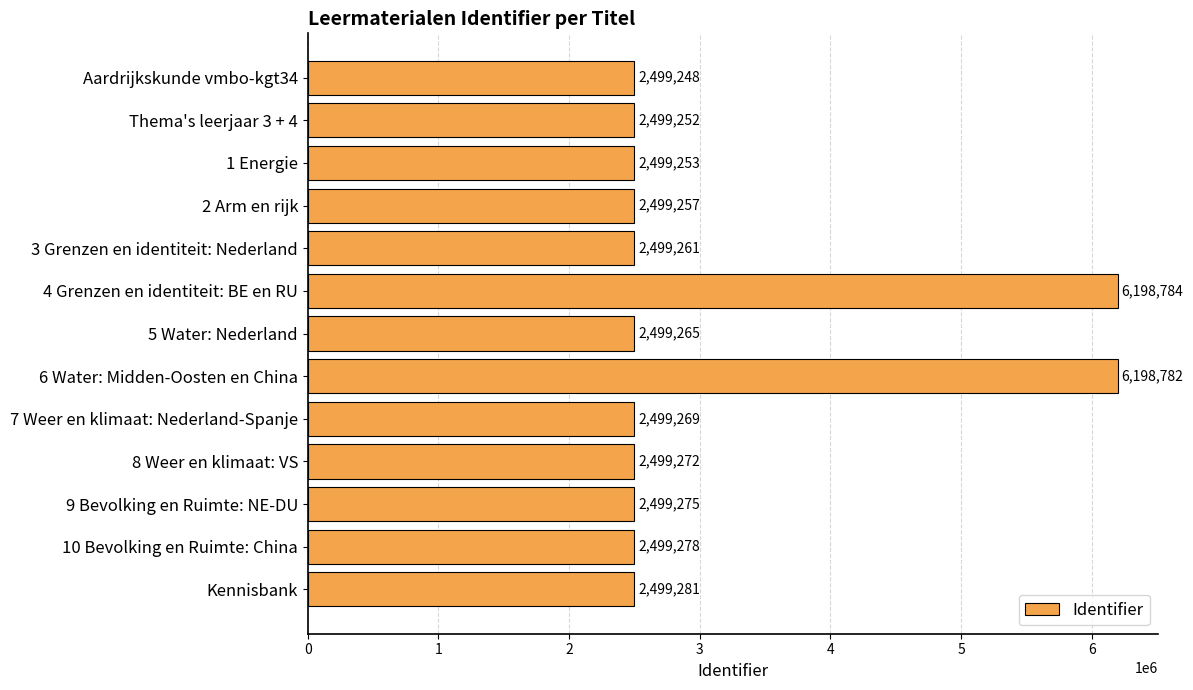

What value does the data have at 7 Weer en klimaat: Nederland-Spanje?

2499269